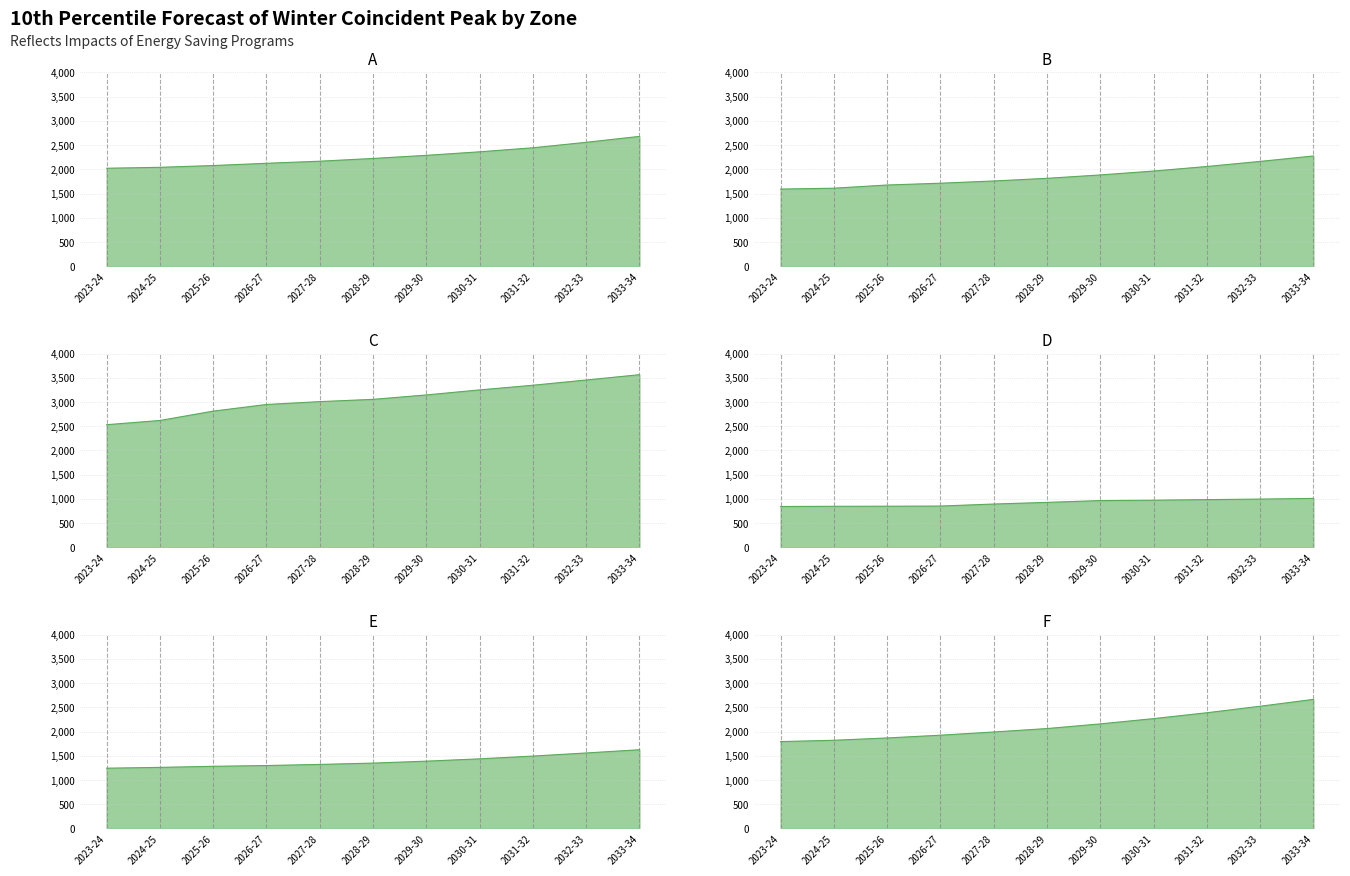

Does the chart display data point markers on the line(s)?

No